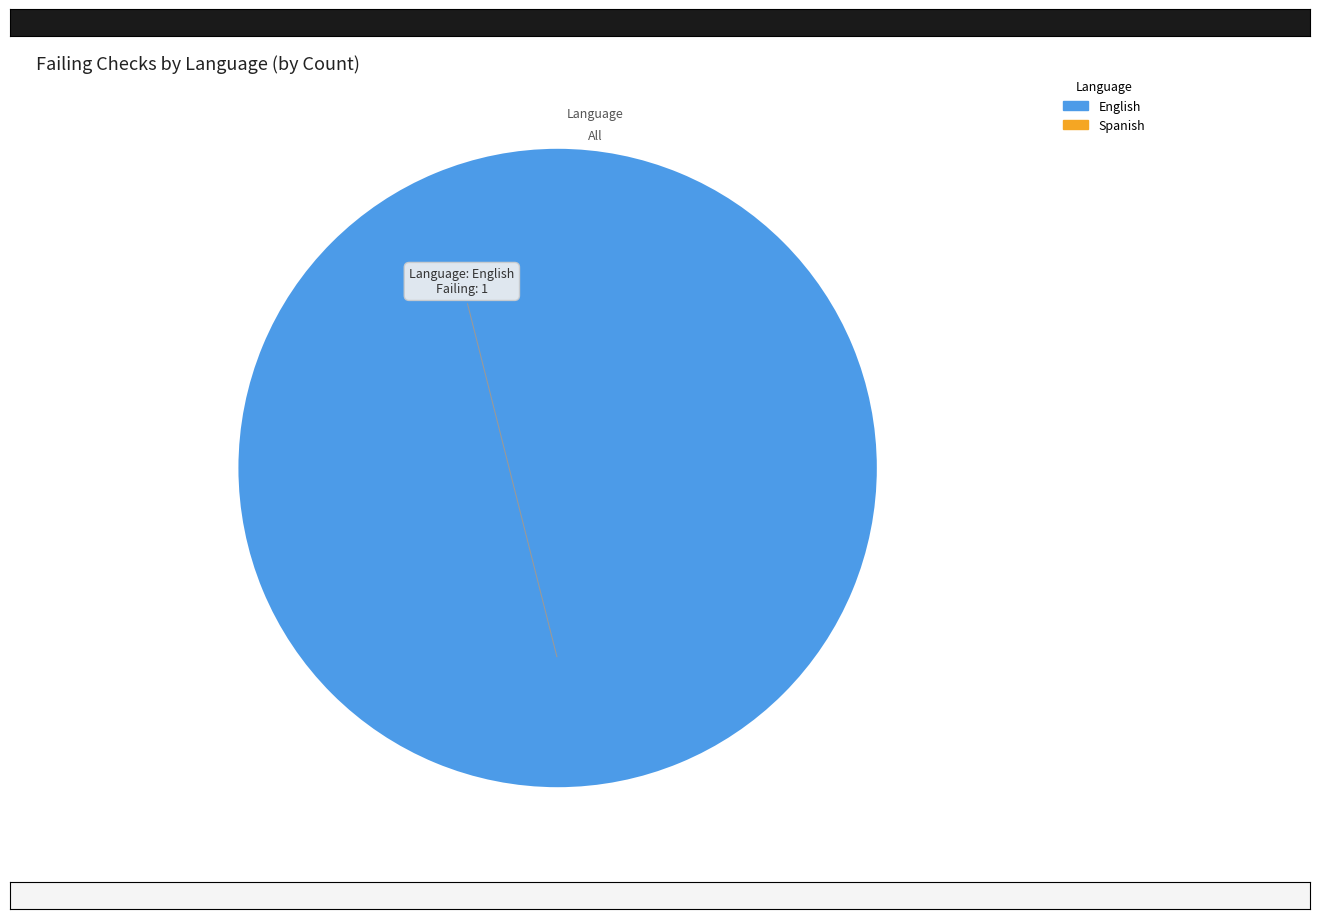

Is there any slice that represents more than half of the pie?

Yes